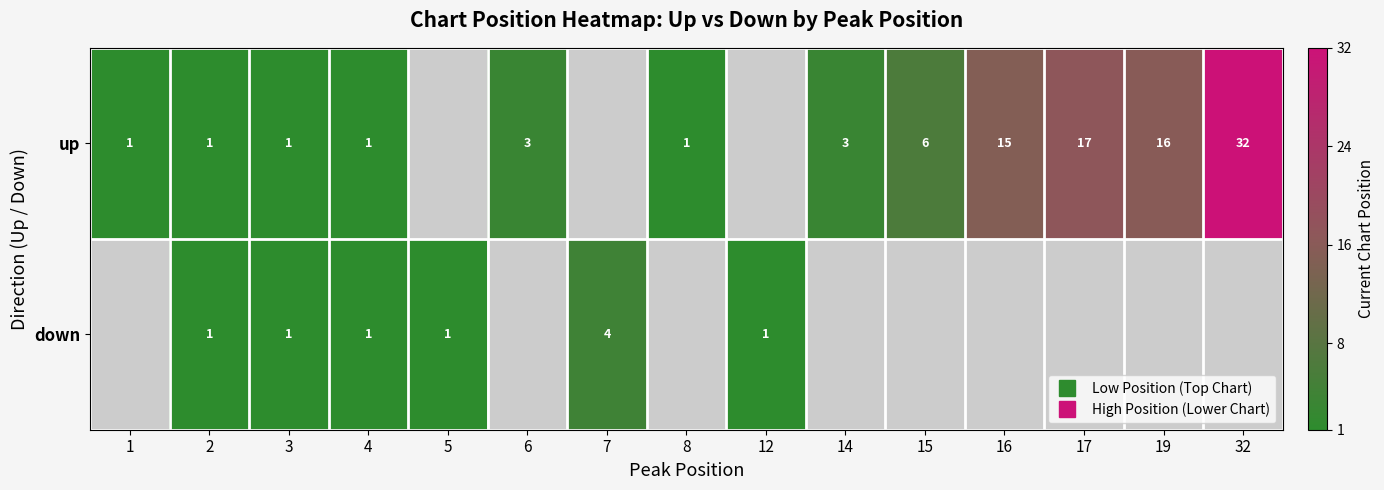

Is the value of down at 32 greater than the value of up at 5?

No